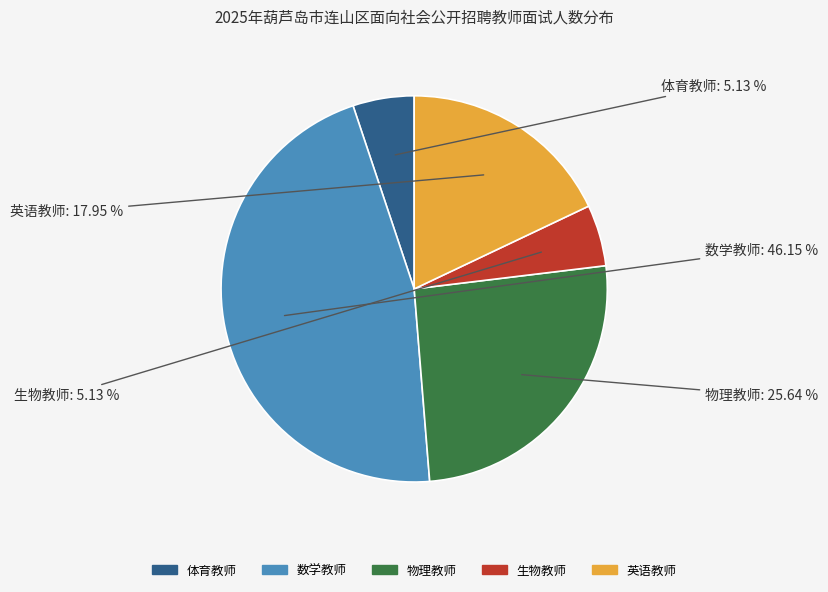

What is the ratio of the value at 数学教师 to the value at 体育教师?

9.0